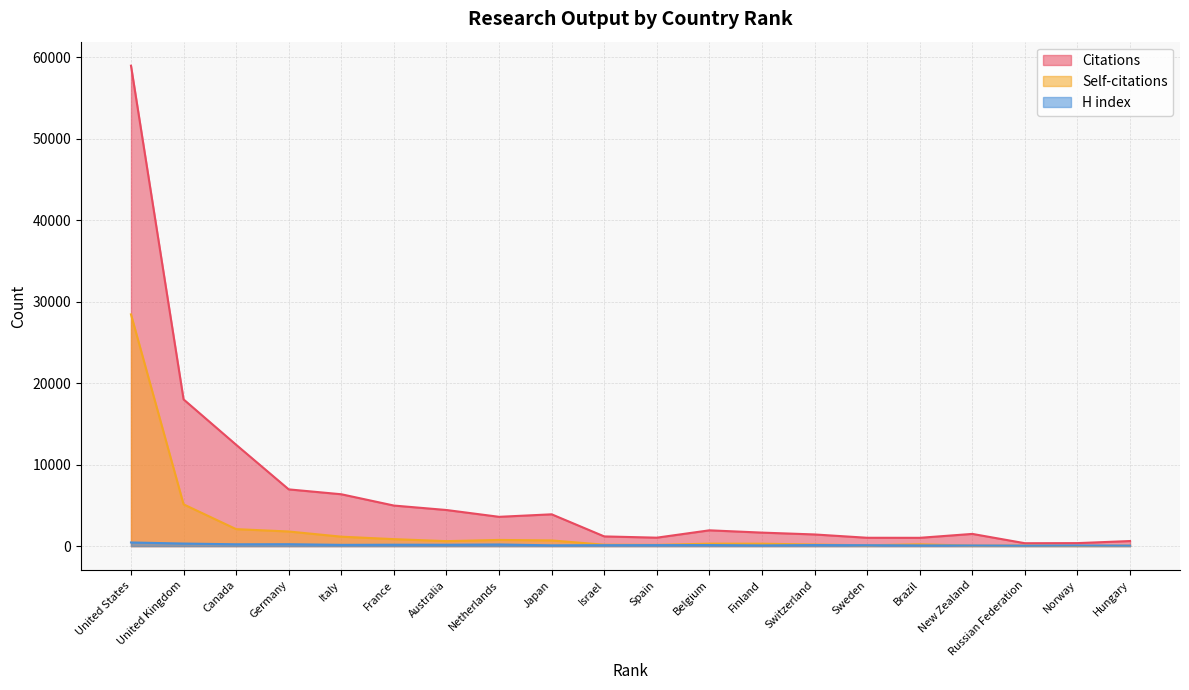

Which label corresponds to the largest value in the chart?

United States